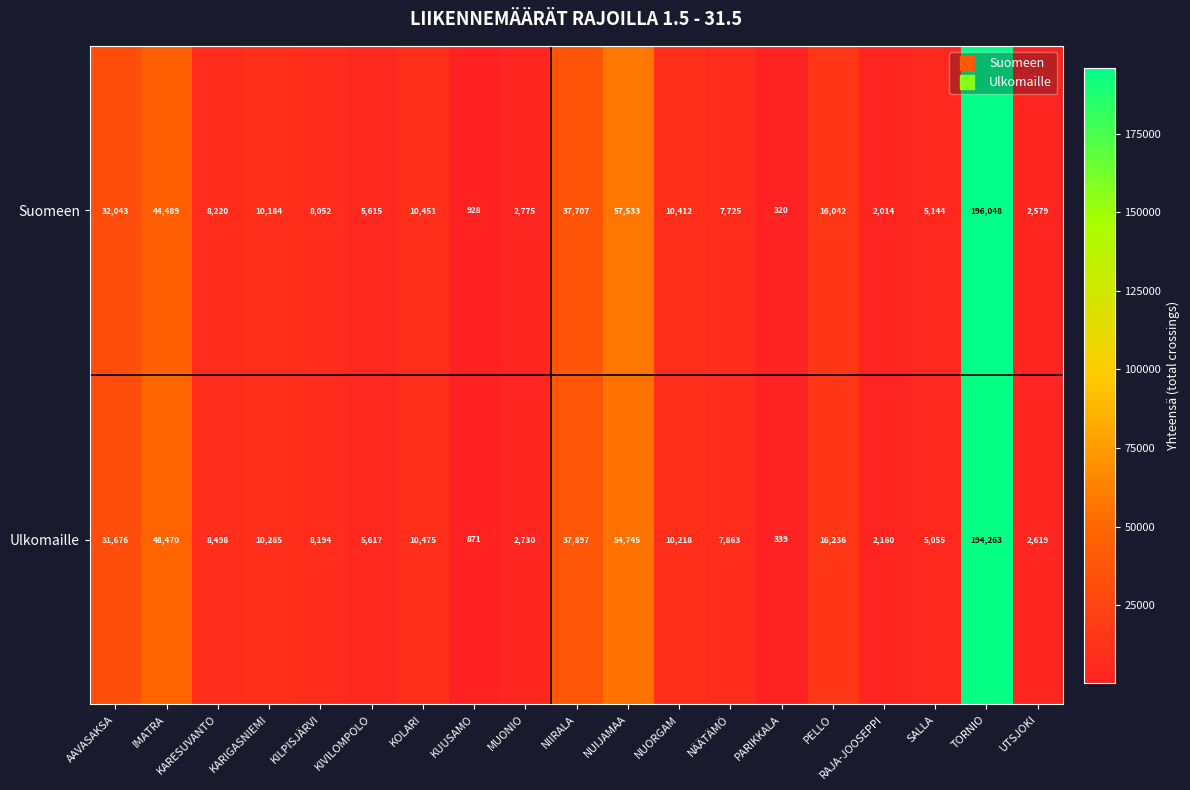

What is the difference between the maximum and minimum values in the Suomeen series?

195728